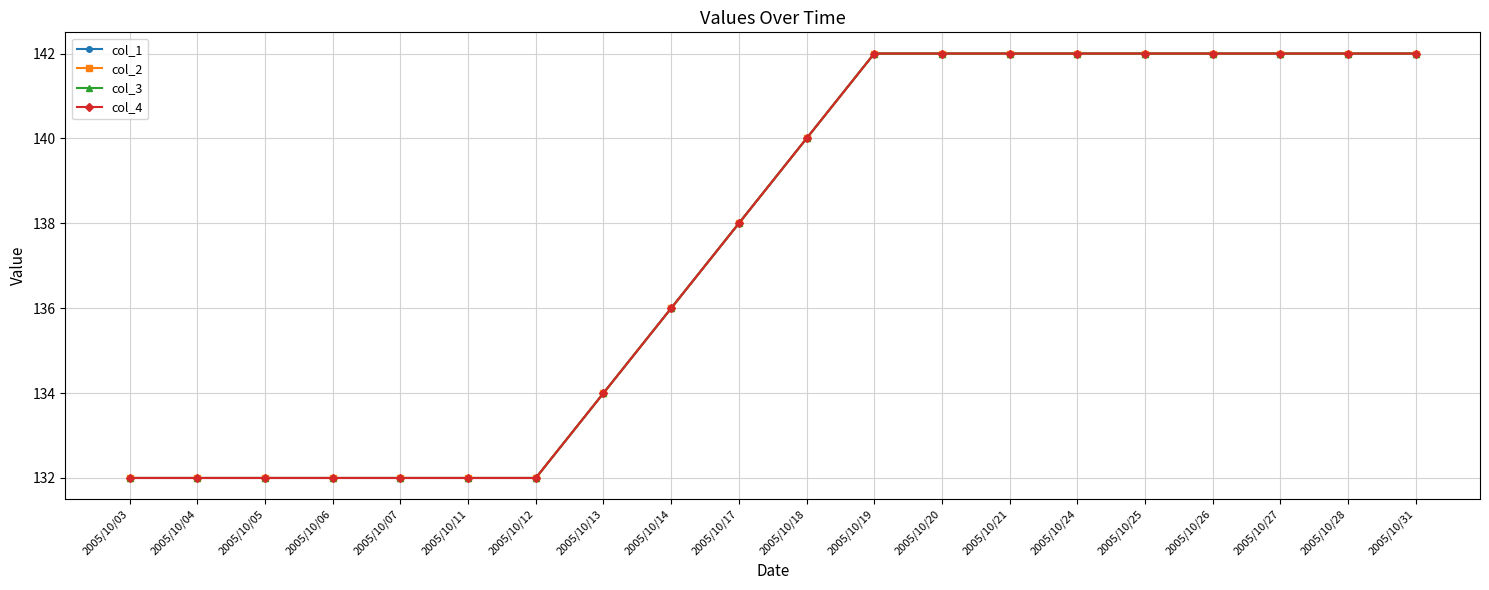

What is the difference between the maximum and second lowest values in the col_1 series?

10